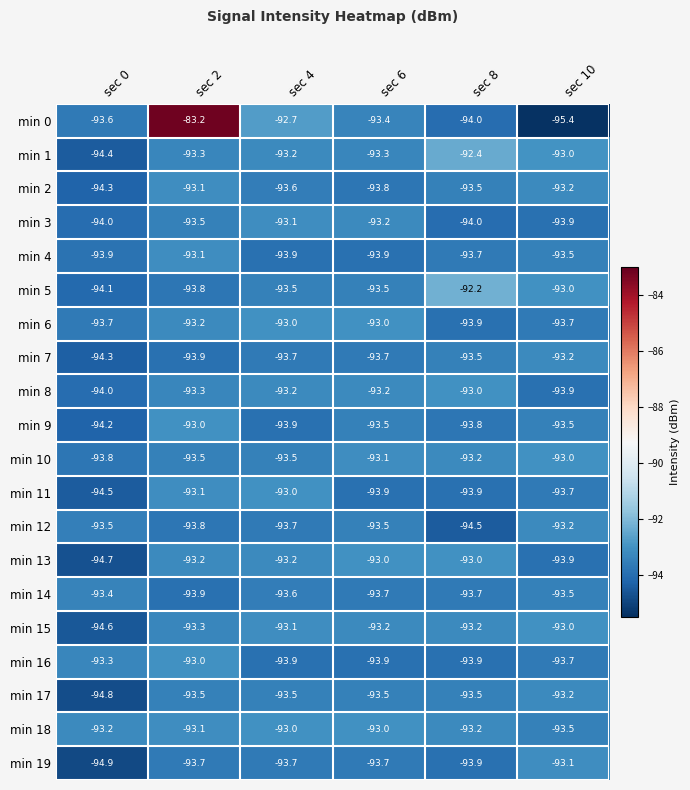

Is it true that min 8 equals -47.7 at sec 8?

False